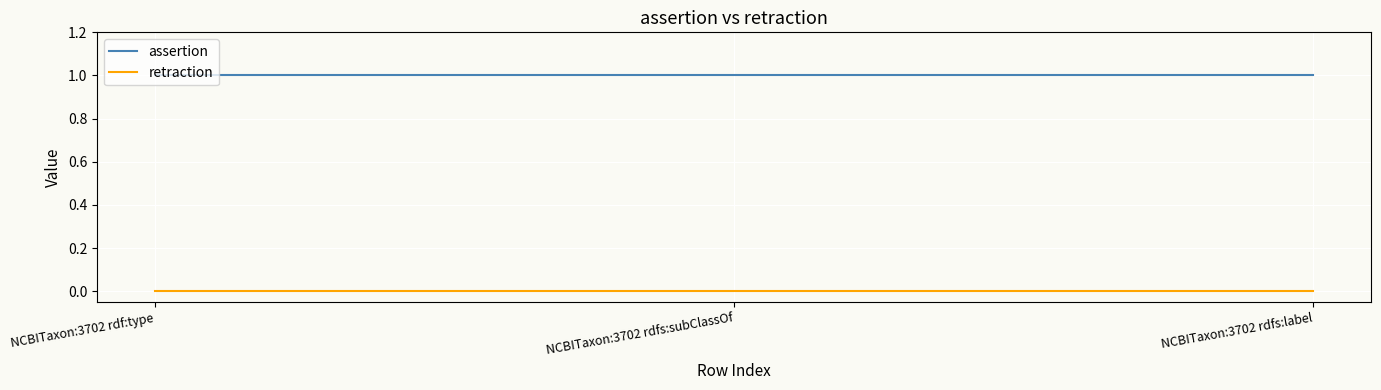

At how many categories does at least one series exceed 0?

3